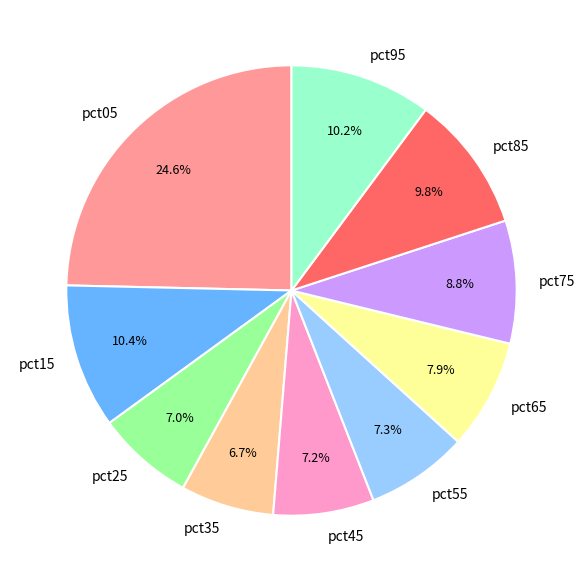

To the nearest percent, what is the combined percentage of pct75 and pct25?

16%